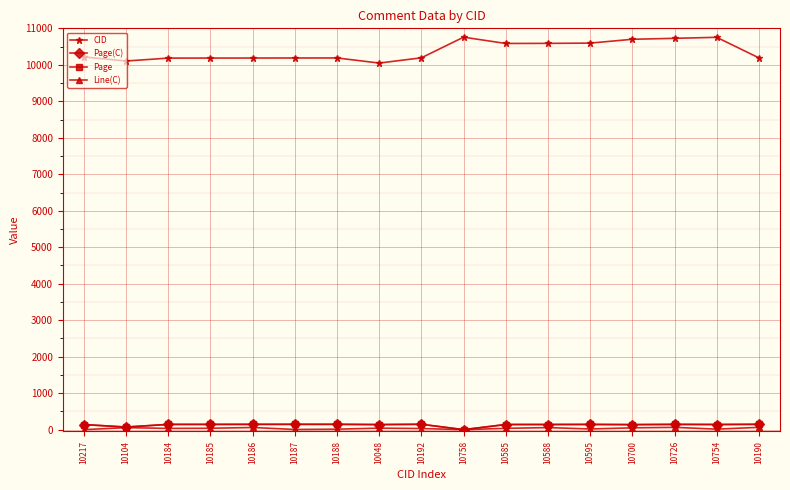

What is the label of the 1st point from the right?

10190